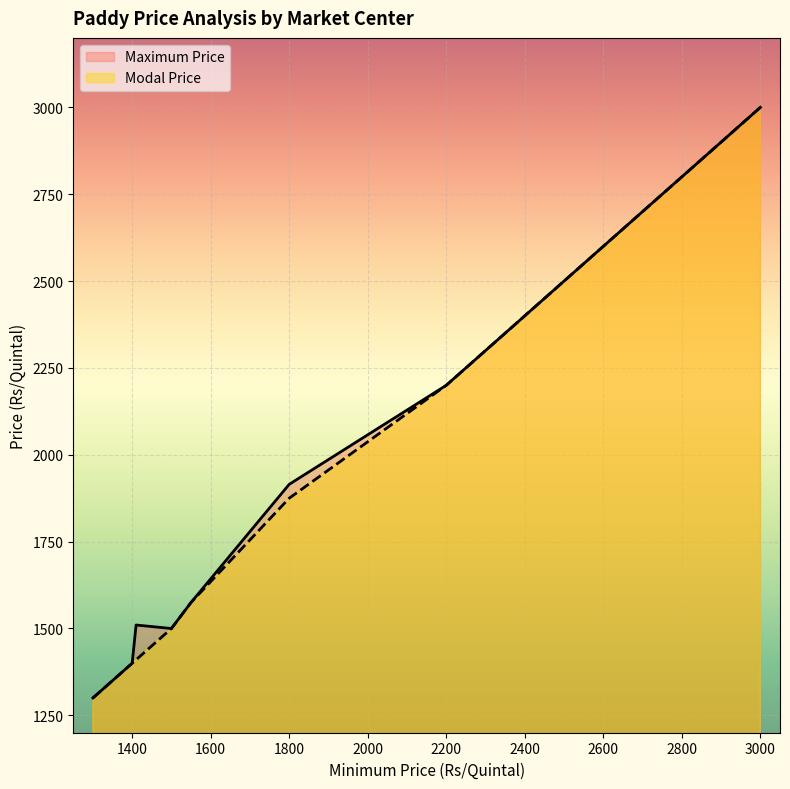

True or false: Maximum Price has a value of 3000 at Chikkamagalore.

True